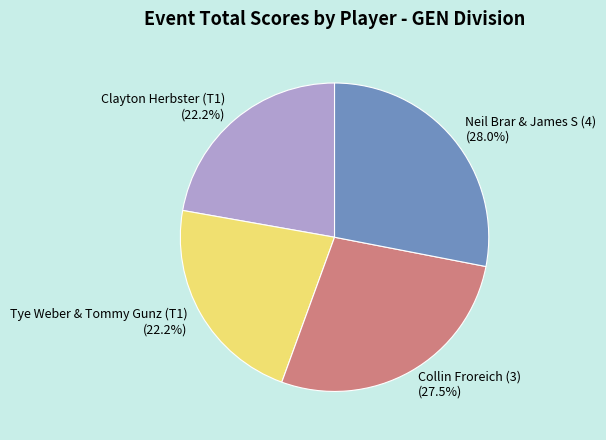

How much of the chart is everything except Clayton Herbster (T1)?

77.8%